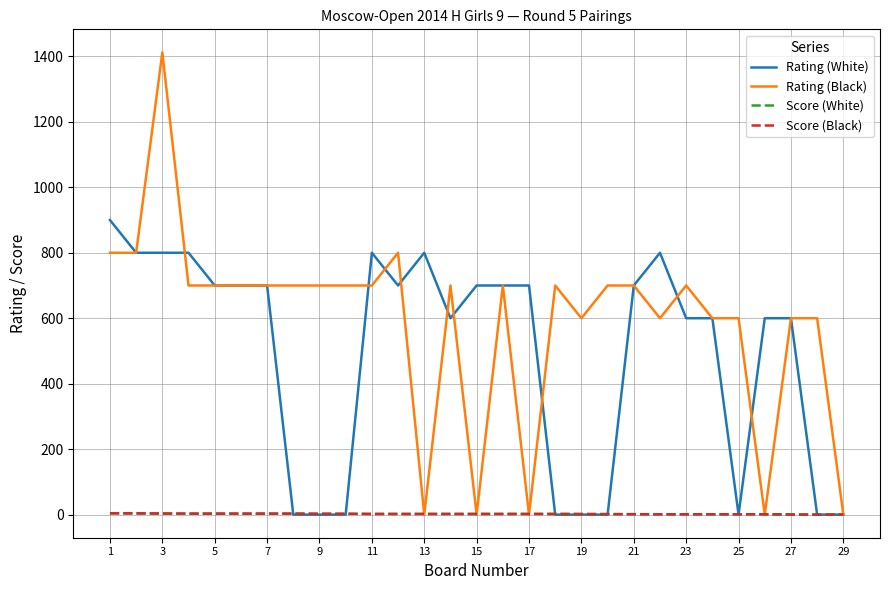

What are all the series names shown in the legend?

Rating (White), Rating (Black), Score (White), Score (Black)